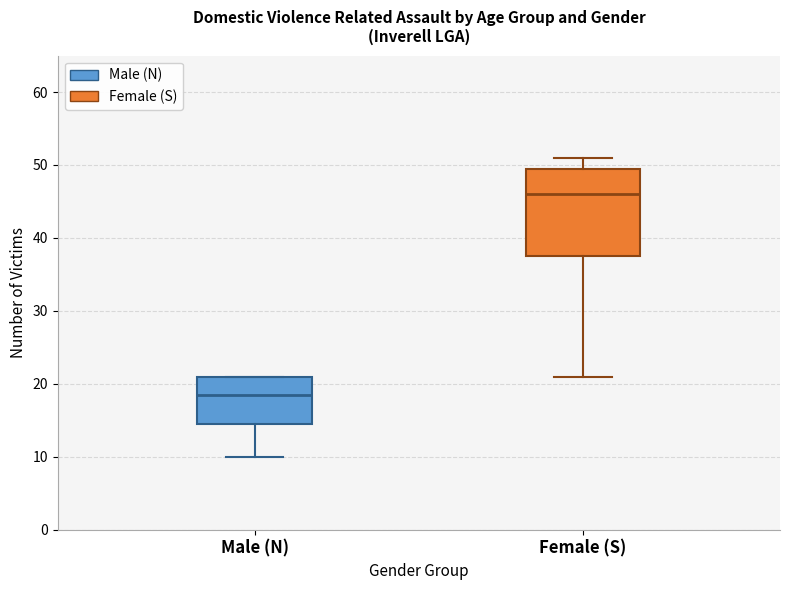

Reading left to right, read every box against the y-axis: the position of its median line, the range the box covers, and the ends of its whiskers. The values are not printed on the chart, so give them approximately, as read against the axis.

Male (N): median 19, box 15 to 21, whiskers 10 to 21
Female (S): median 46, box 38 to 50, whiskers 21 to 51